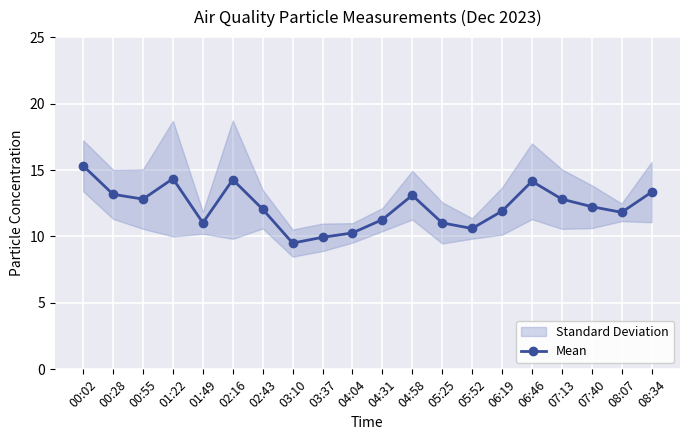

How many lines are shown in the chart?

1